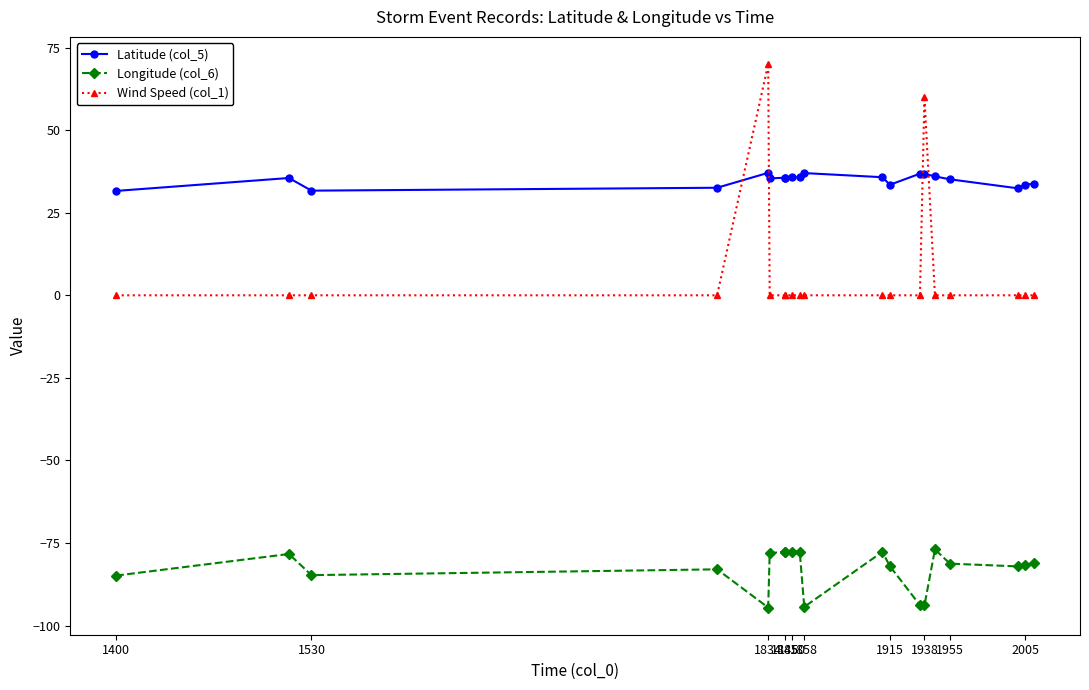

How many data points in Longitude (col_6) are above -81?

8